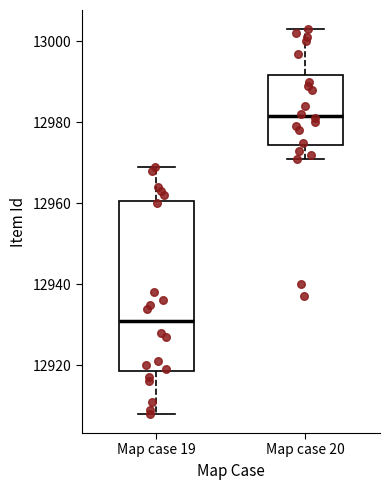

Which box is the tallest, from its lower edge to its upper edge?

Map case 19